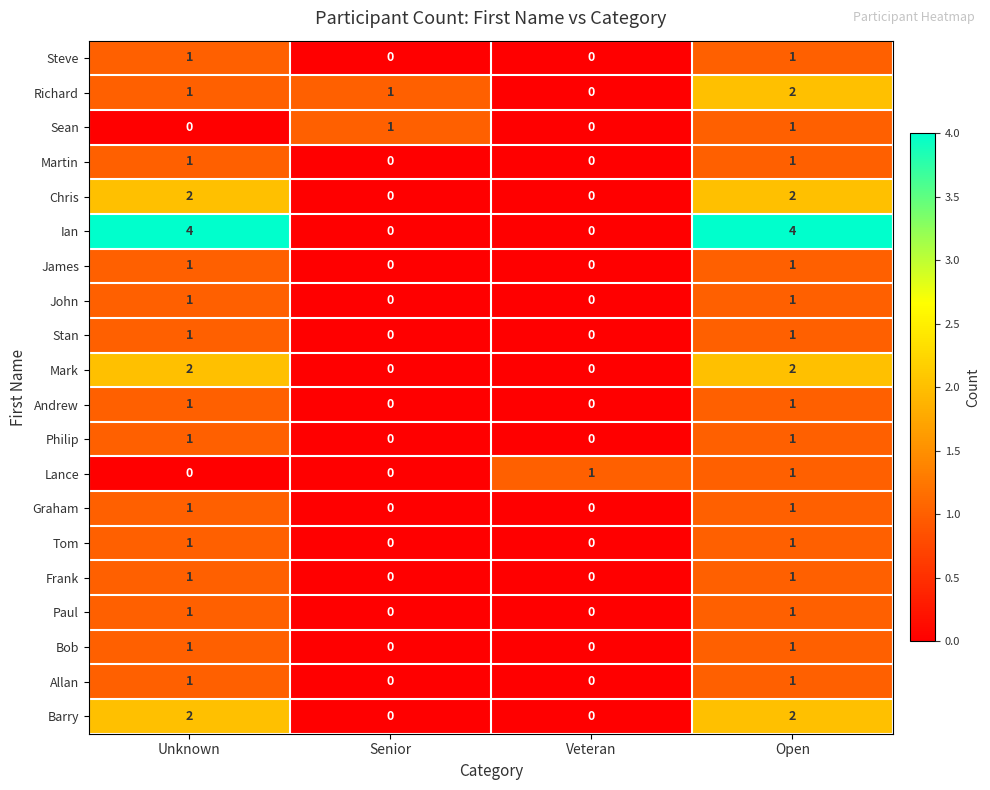

True or false: Richard has a value of -1 at Veteran.

False